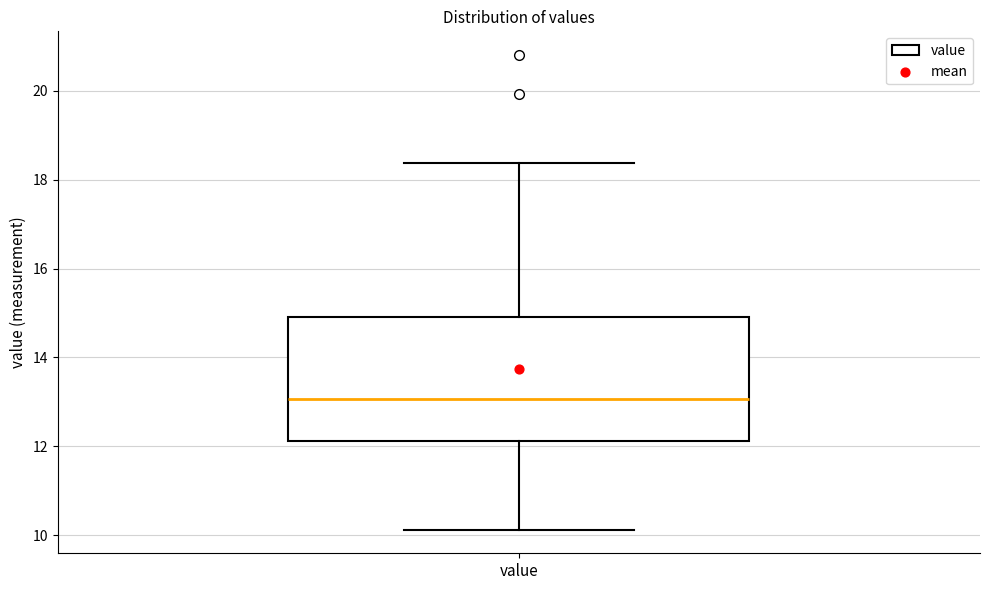

Read this box plot against the y-axis: the position of the median line, the range covered by the box, and the ends of both whiskers. The values are not printed on the chart, so give them approximately, as read against the axis.

median 13.0, box 12.2 to 15.0, whiskers 10.2 to 18.4